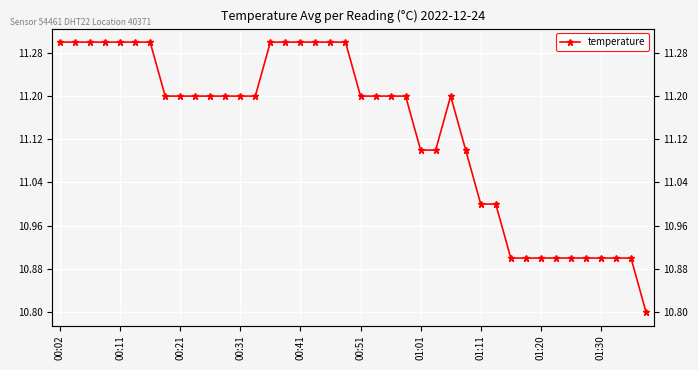

Which category has the highest value across all series?

00:02